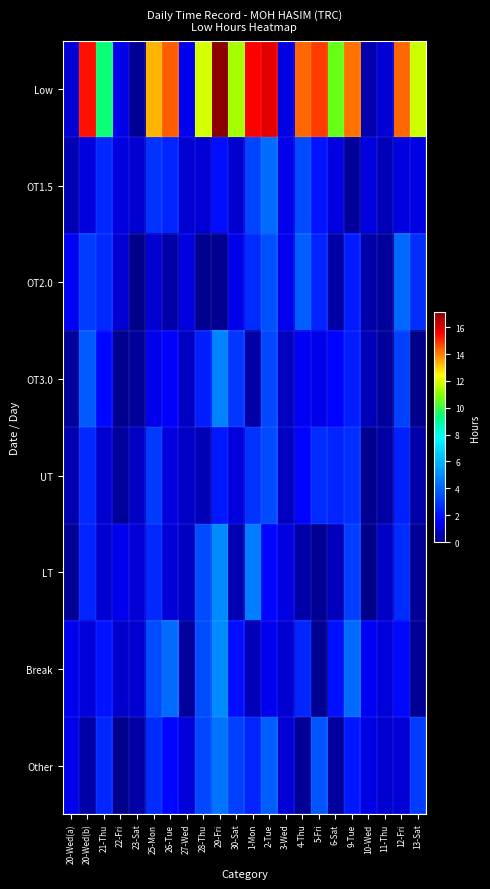

Which category has the highest value across all series?

29-Fri